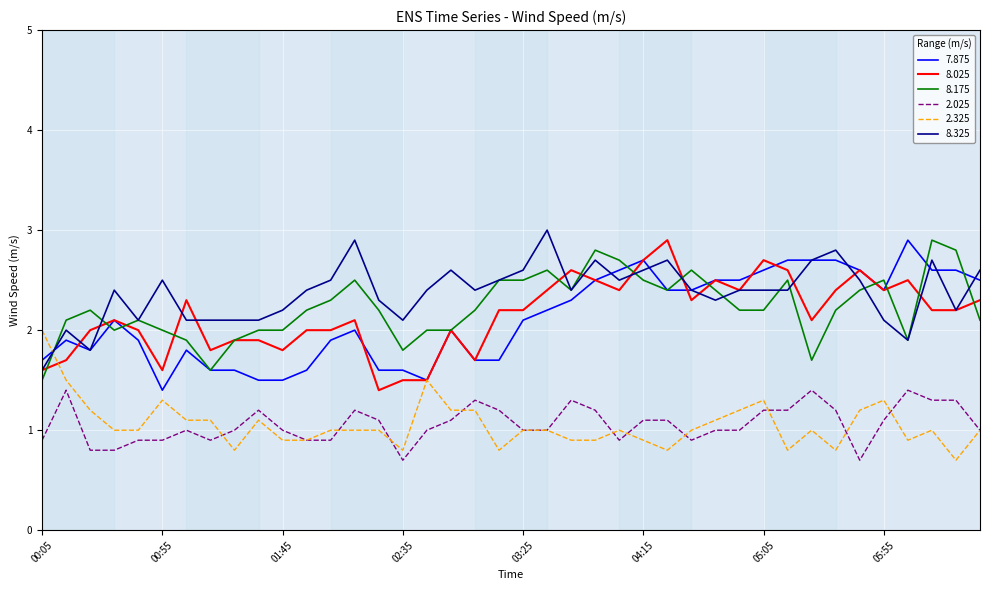

What is the maximum value shown in the chart?

3.0